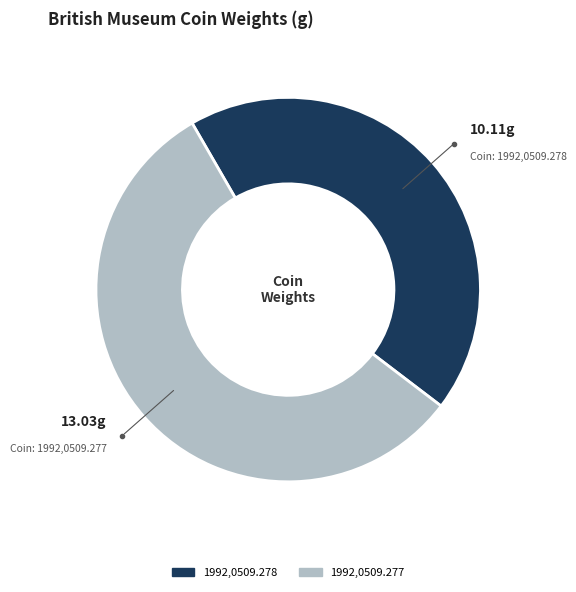

True or false: 1992,0509.278 accounts for 44% of the total.

True